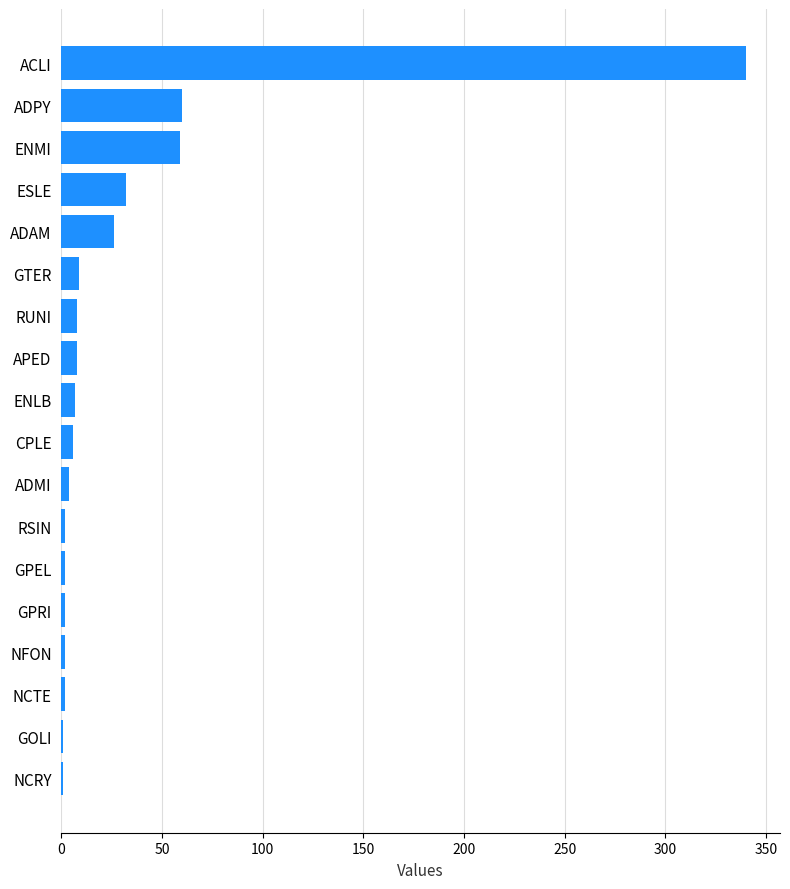

What is the greatest value displayed?

340